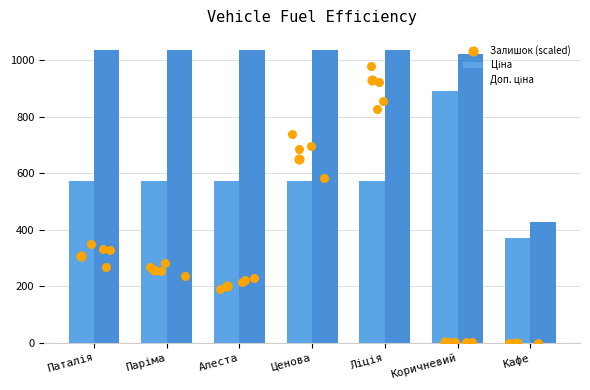

At how many categories does at least one series exceed 233?

7